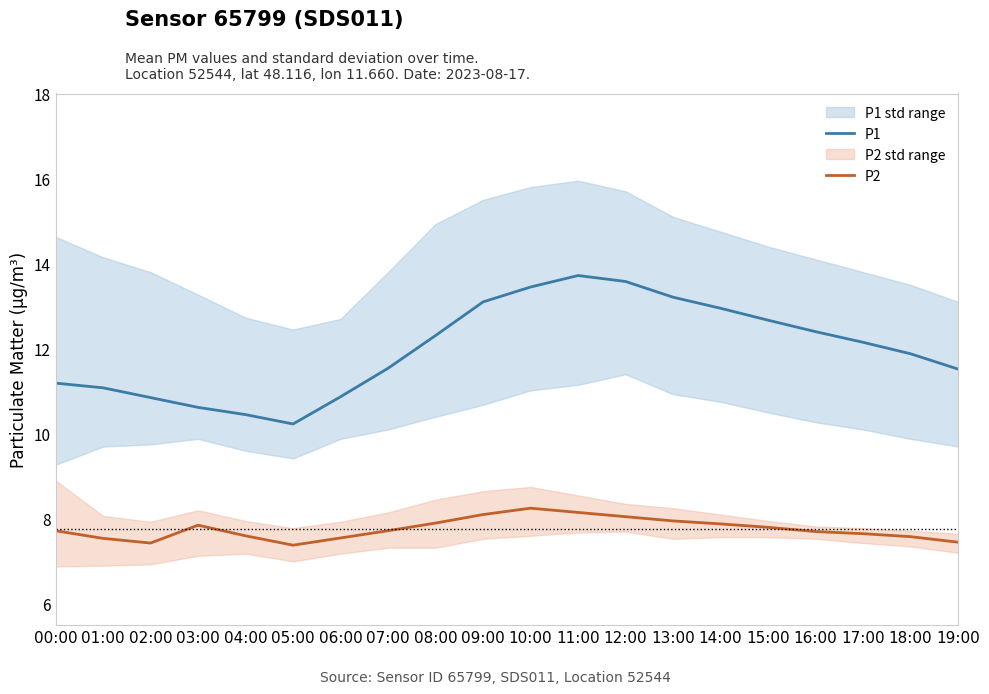

How many interior local peaks does the P2 series have?

2